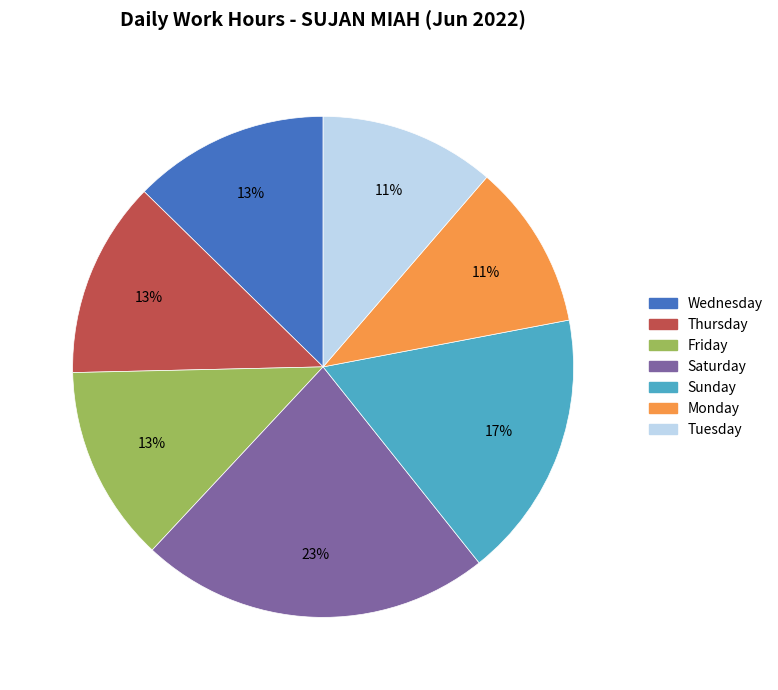

To the nearest percent, what is the average slice percentage?

14%